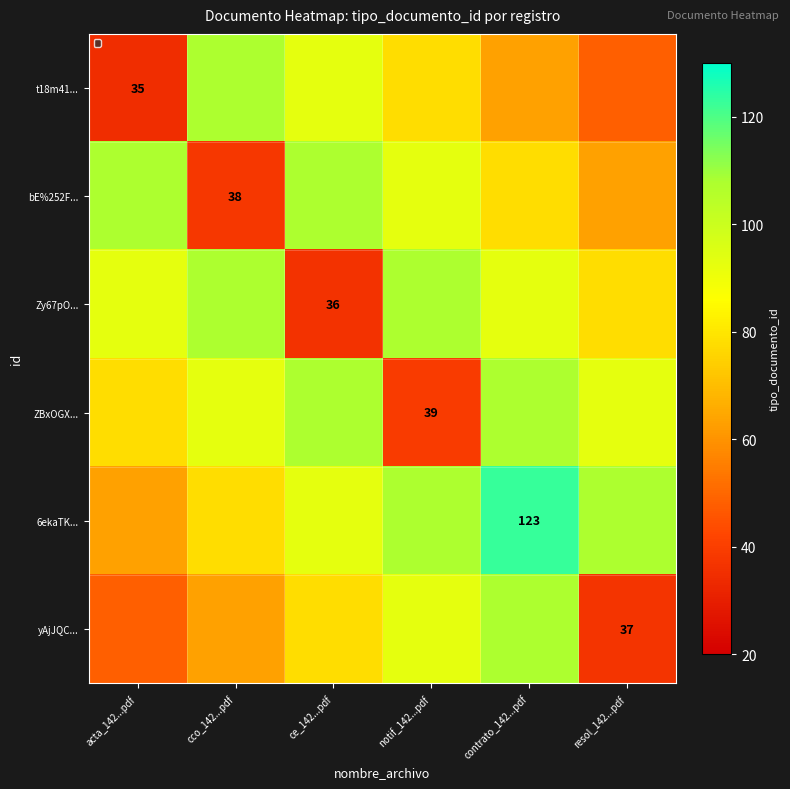

At which label does t18m41... reach its peak?

cco_142...pdf